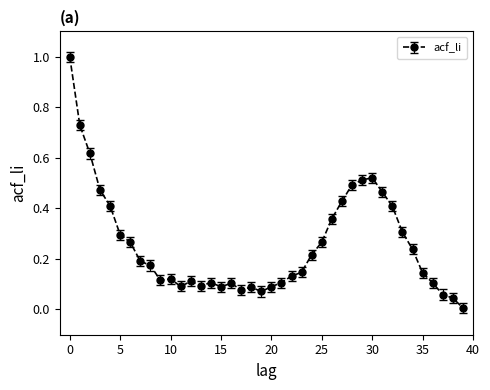

What is the maximum value shown in the chart?

1.0